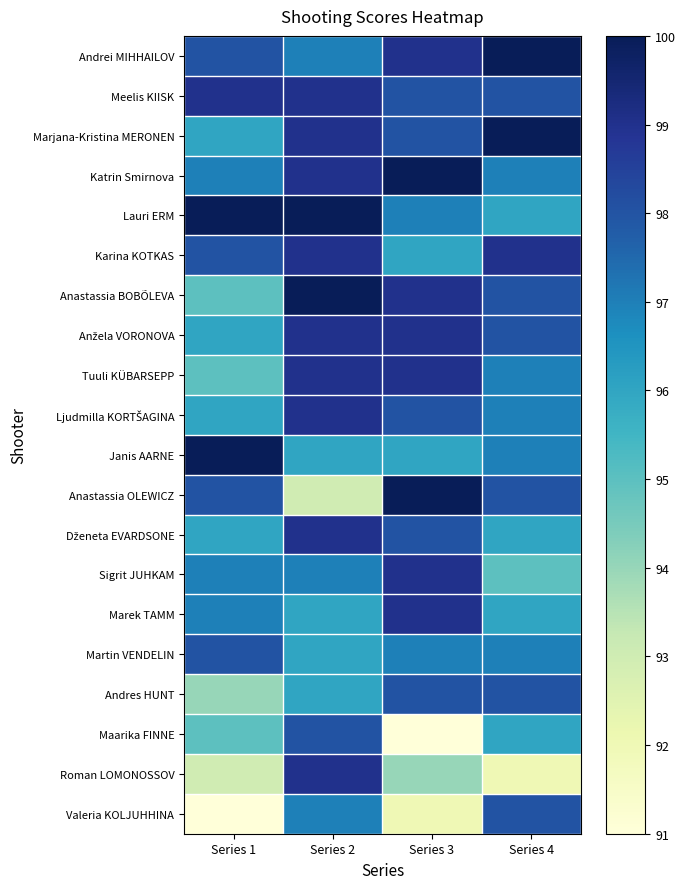

What is the minimum value shown in the chart?

91